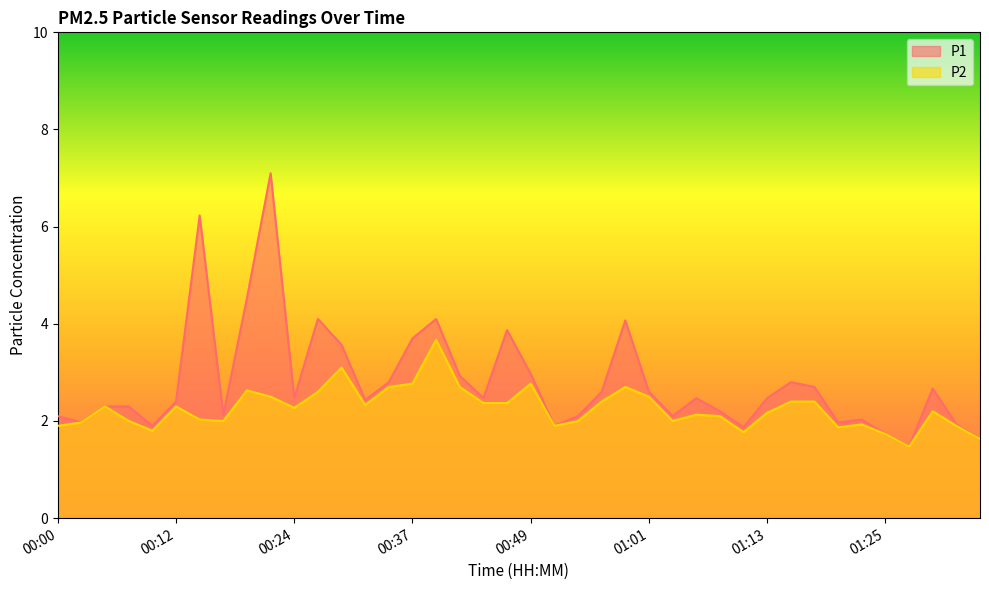

List the series in order of their peak value, lowest first.

P2, P1